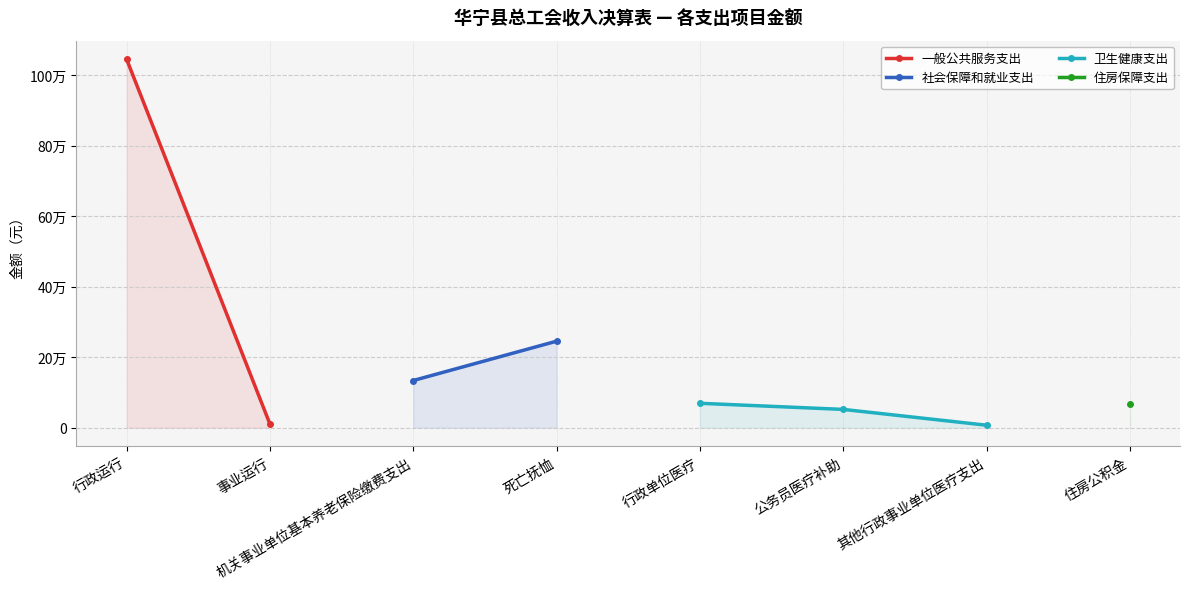

True or false: 卫生健康支出 and 社会保障和就业支出 intersect in this chart.

False